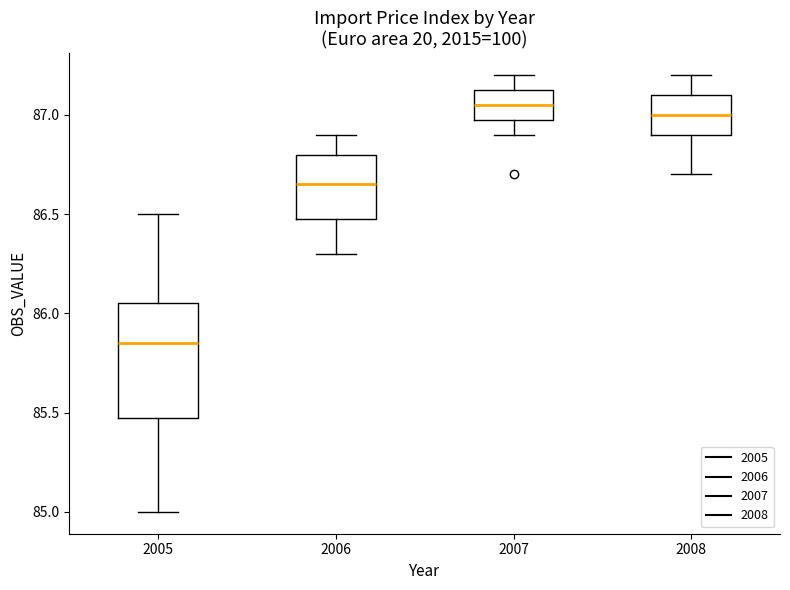

Reading left to right, transcribe this box plot: for each box, give where its median line is, the range the box spans, and where its two whiskers end, as read against the y-axis. The values are not printed on the chart, so give them approximately, as read against the axis.

2005: median 85.85, box 85.50 to 86.05, whiskers 85.00 to 86.50
2006: median 86.65, box 86.50 to 86.80, whiskers 86.30 to 86.90
2007: median 87.05, box 87.00 to 87.15, whiskers 86.90 to 87.20
2008: median 87.00, box 86.90 to 87.10, whiskers 86.70 to 87.20